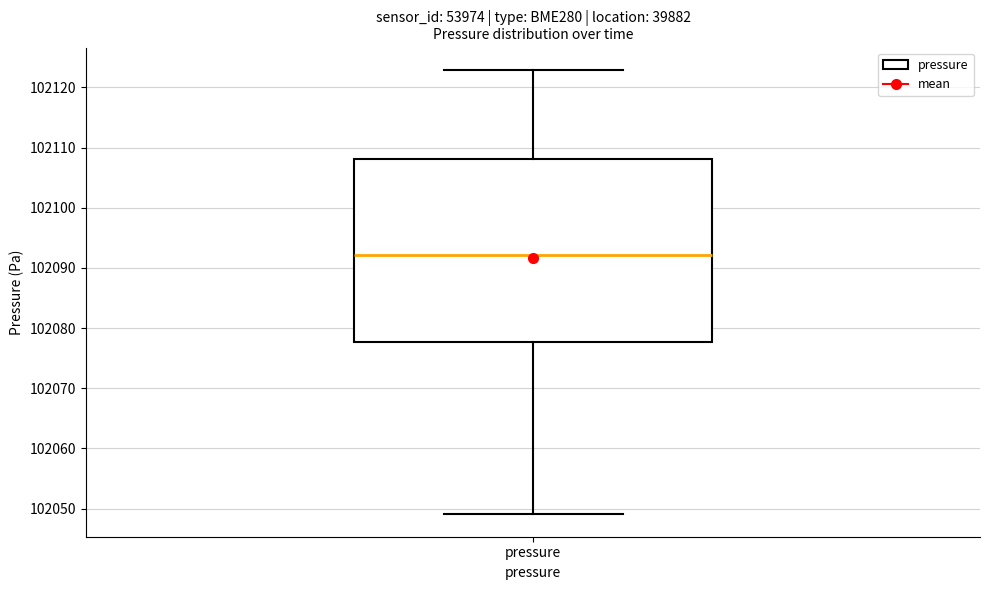

Where is the upper edge of the box for pressure on the y-axis? The values are not printed on the chart, so give them approximately, as read against the axis.

102108